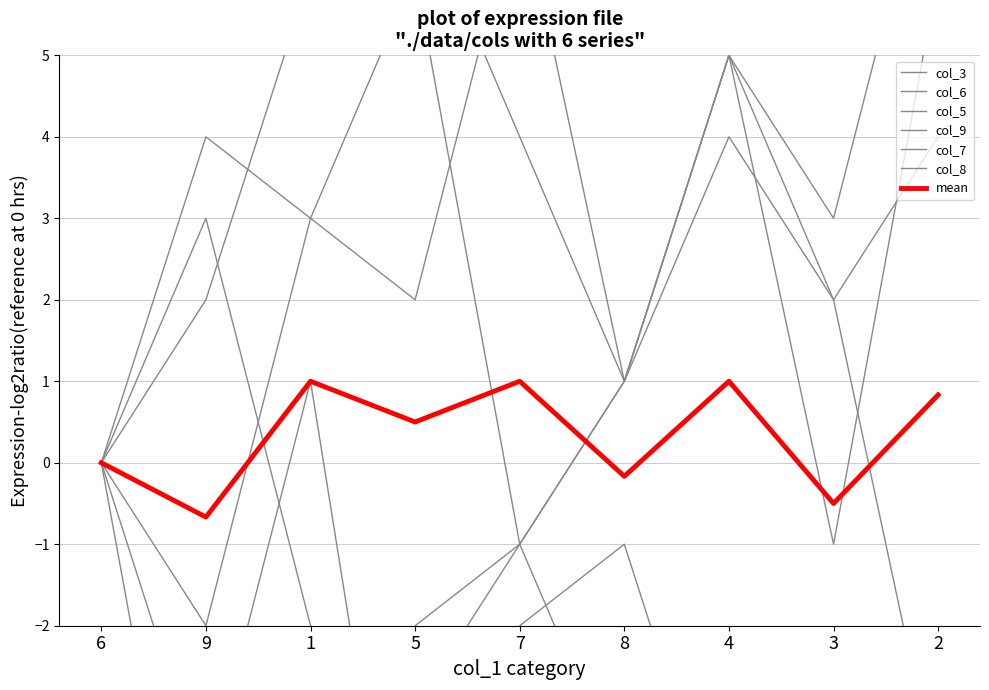

What is the difference between the maximum and minimum values in the col_6 series?

8